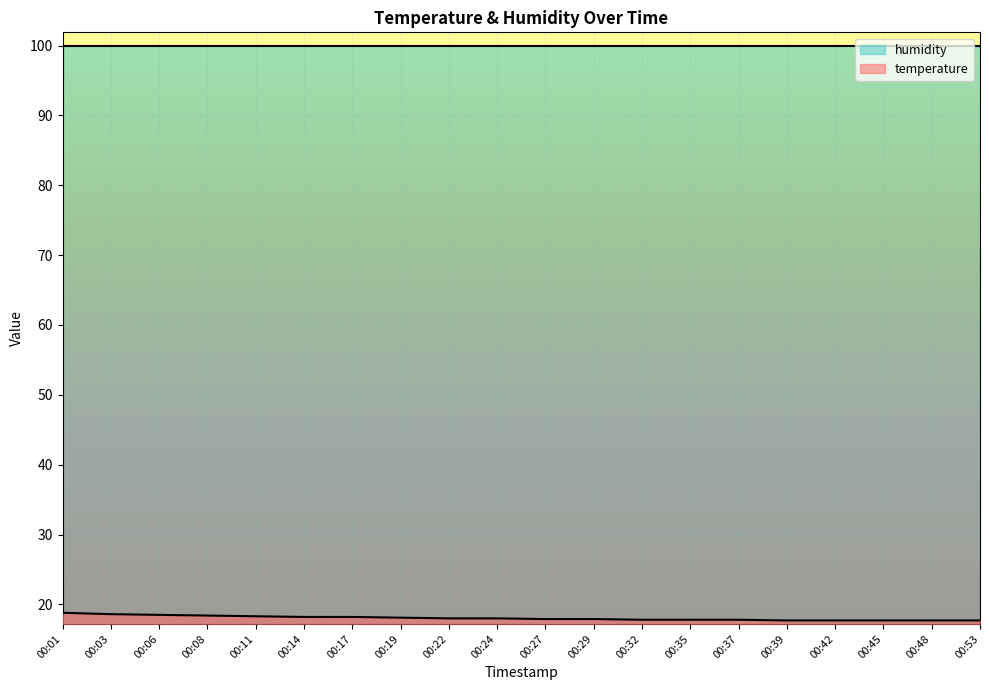

What is the difference between the maximum and minimum values?

1.1